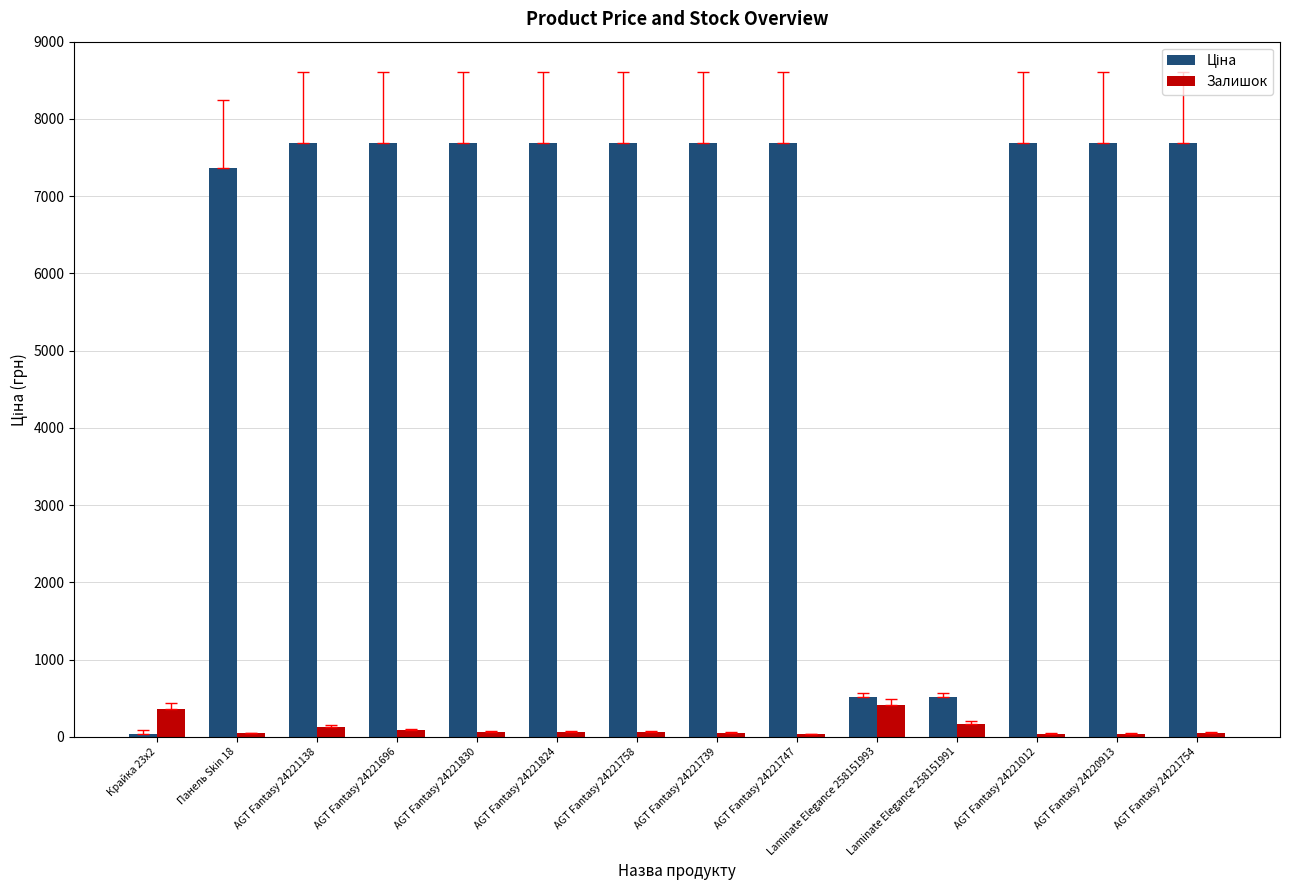

The Залишок series shows 65.0 at AGT Fantasy 24221830. True or false?

True